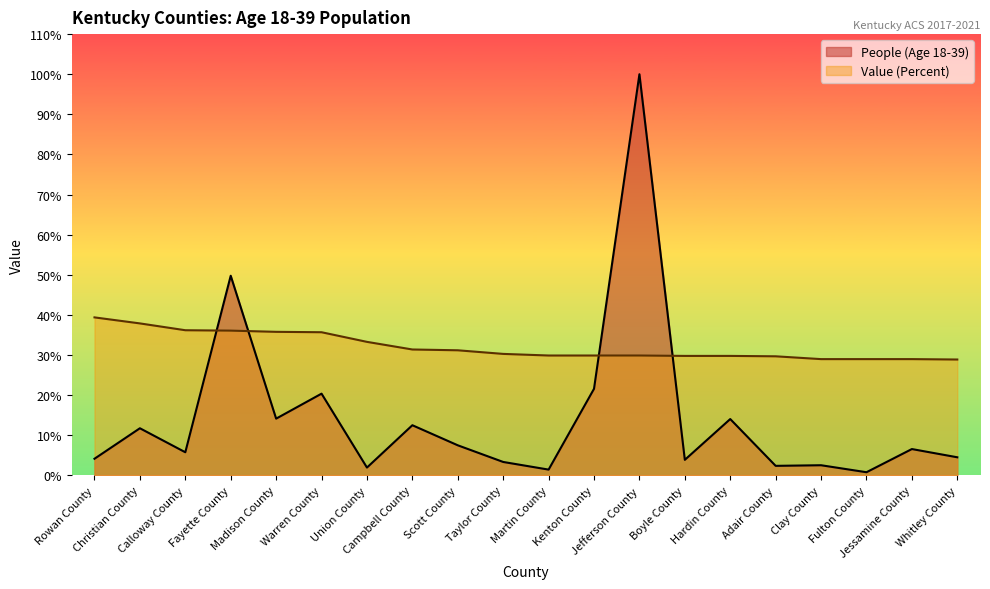

At which label does People (Age 18-39) first exceed 6?

Christian County